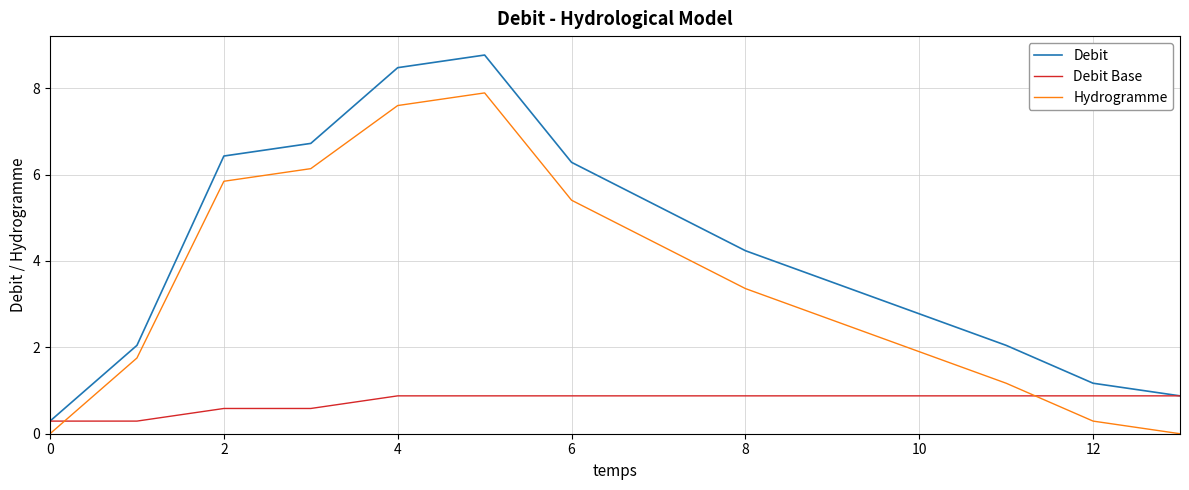

What is the highest value of the Debit series?

8.8